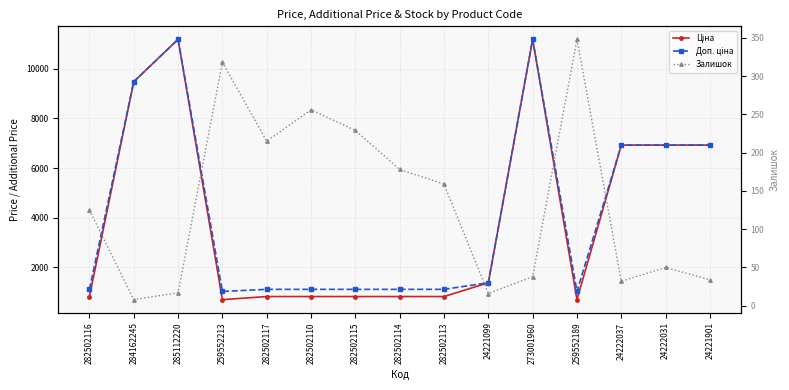

Which series has the largest total across all categories?

Доп. ціна